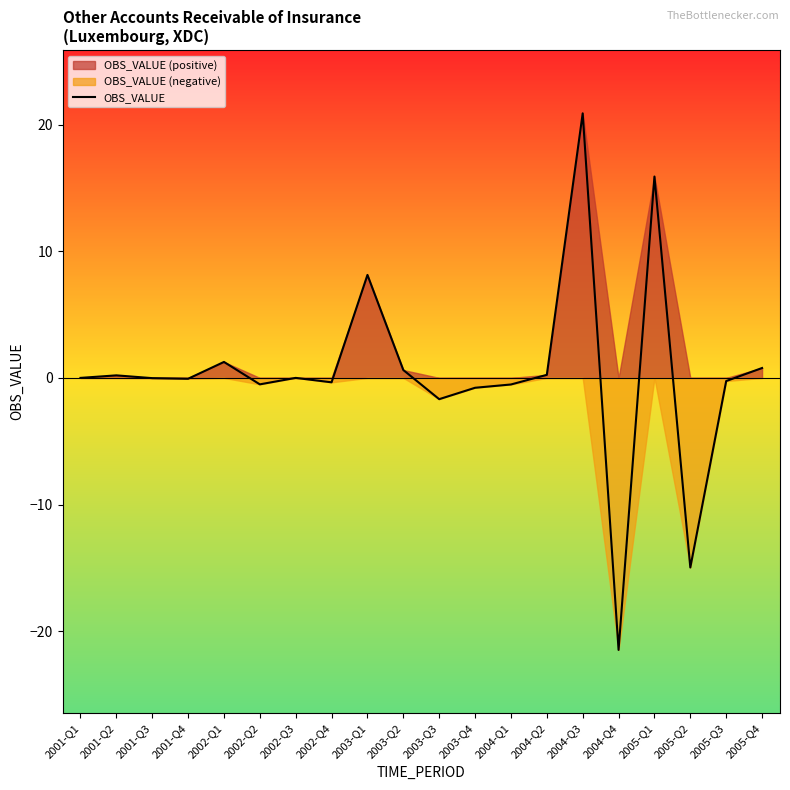

How many lines are shown in the chart?

1